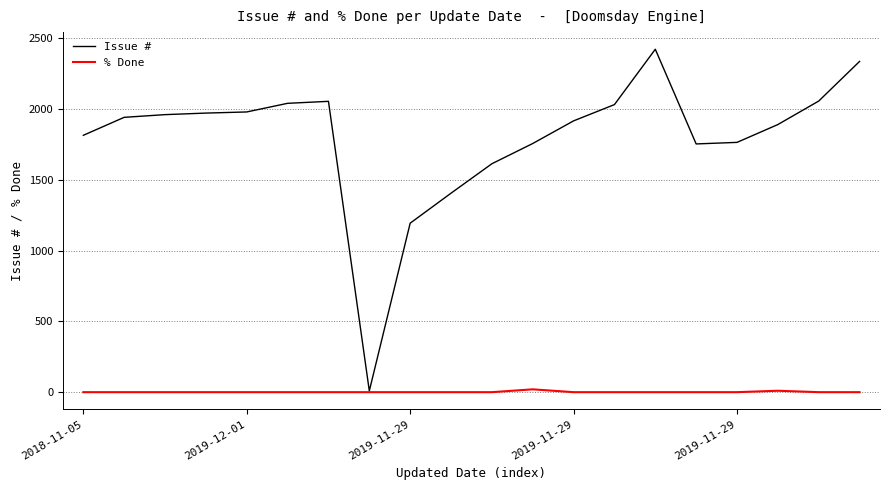

Which series has the largest range (max minus min)?

Issue #